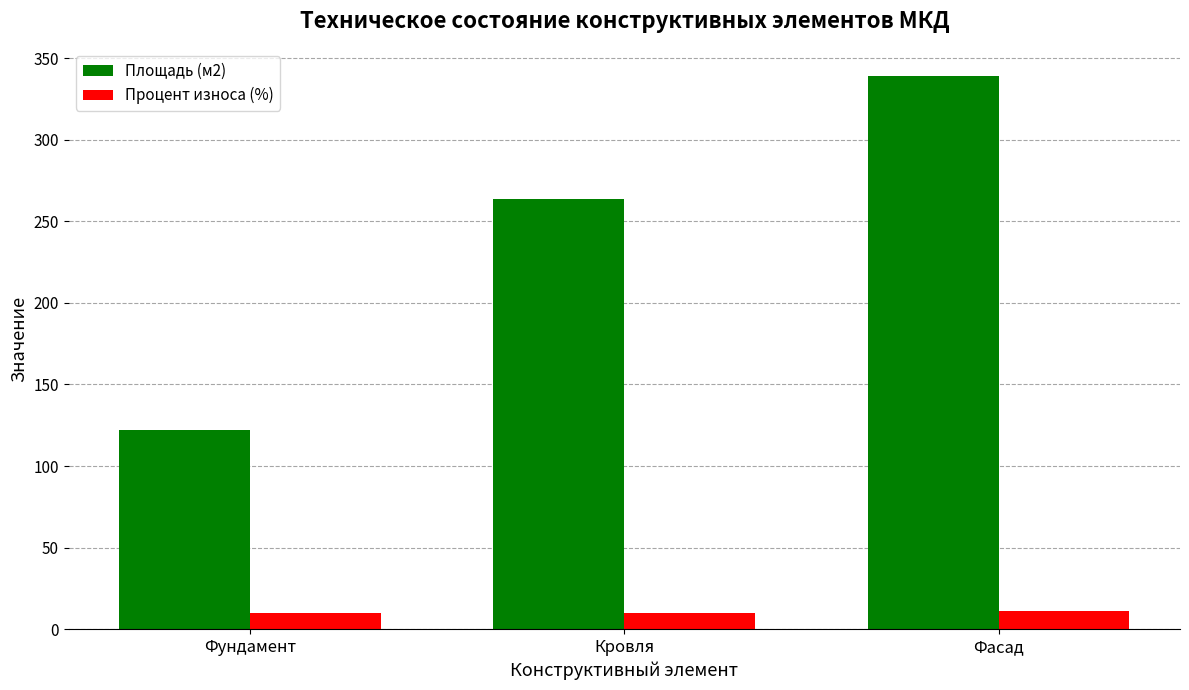

What is the difference between the maximum and minimum values in the Площадь (м2) series?

216.4